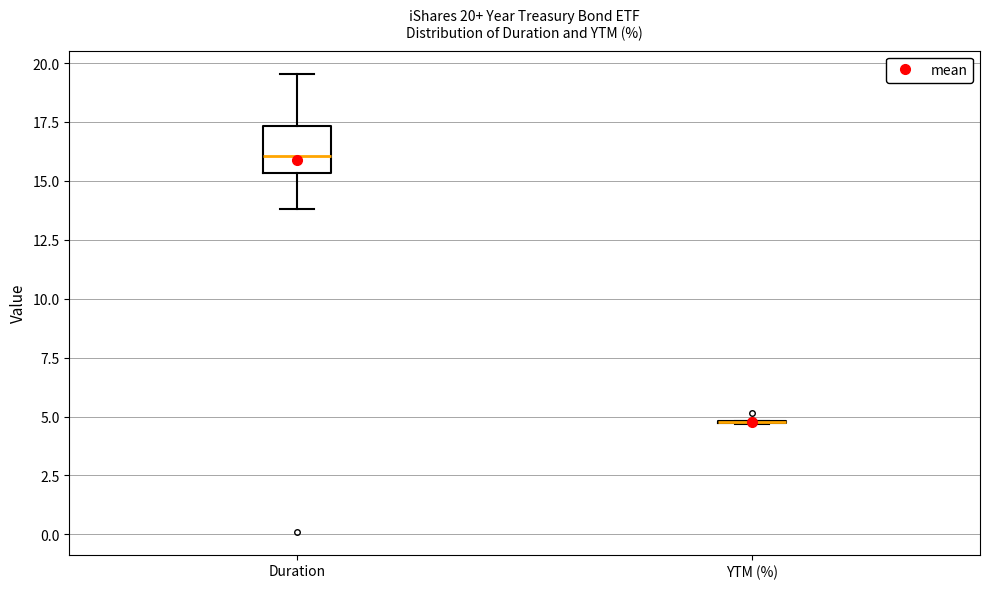

Which box is the tallest, from its lower edge to its upper edge?

Duration